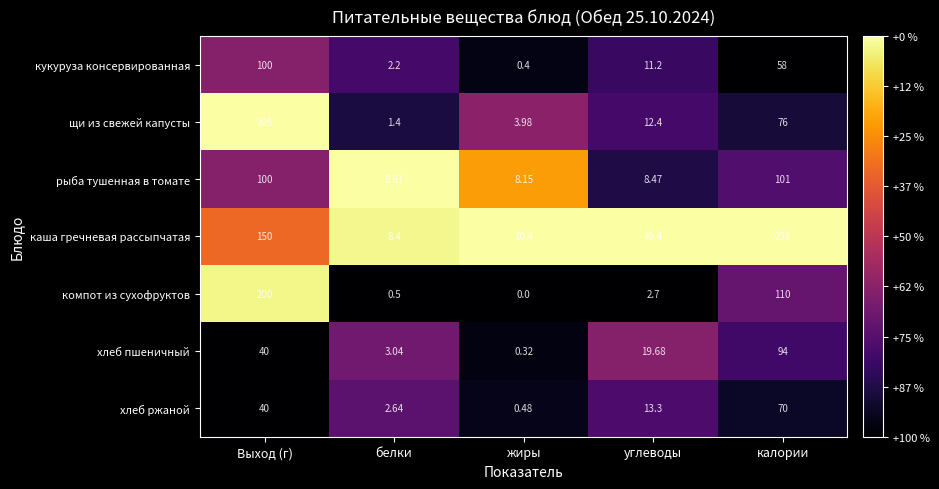

Between белки and углеводы, which series saw the biggest shift?

каша гречневая рассыпчатая